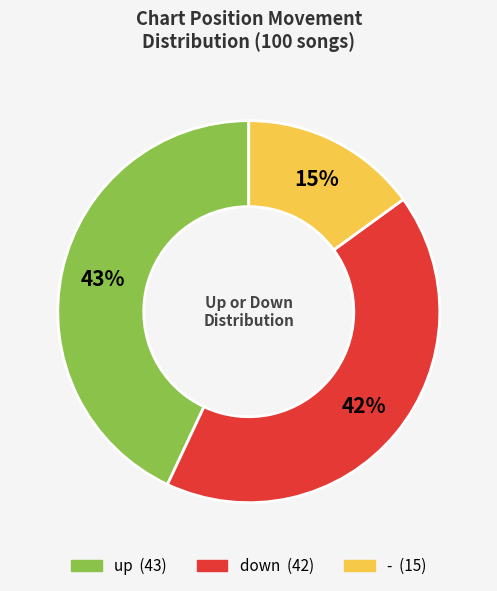

Is there any slice that represents more than half of the pie?

No